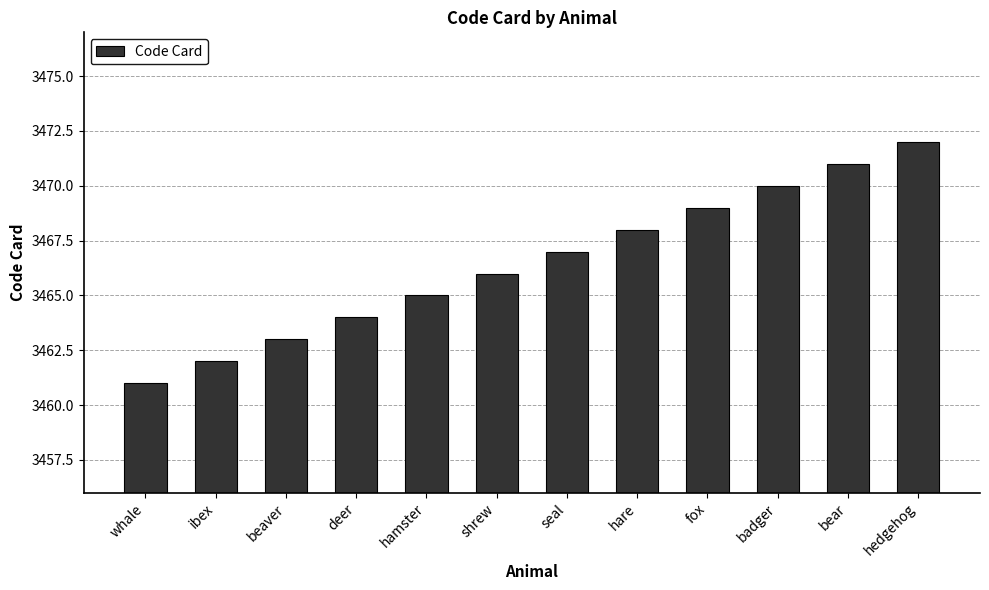

Reading left to right, what are all the values shown in this chart?

whale=3461	ibex=3462	beaver=3463	deer=3464	hamster=3465	shrew=3466	seal=3467	hare=3468	fox=3469	badger=3470	bear=3471	hedgehog=3472